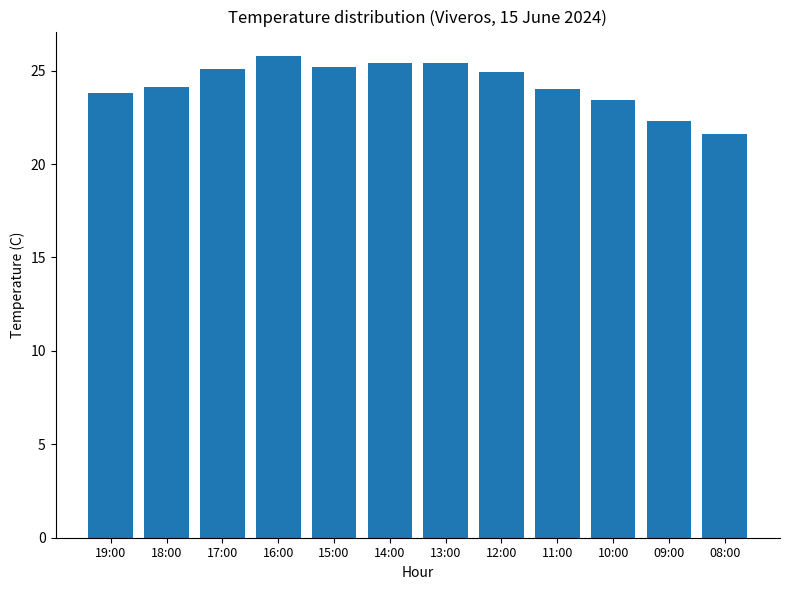

Between 10:00 and 13:00, which is larger?

13:00